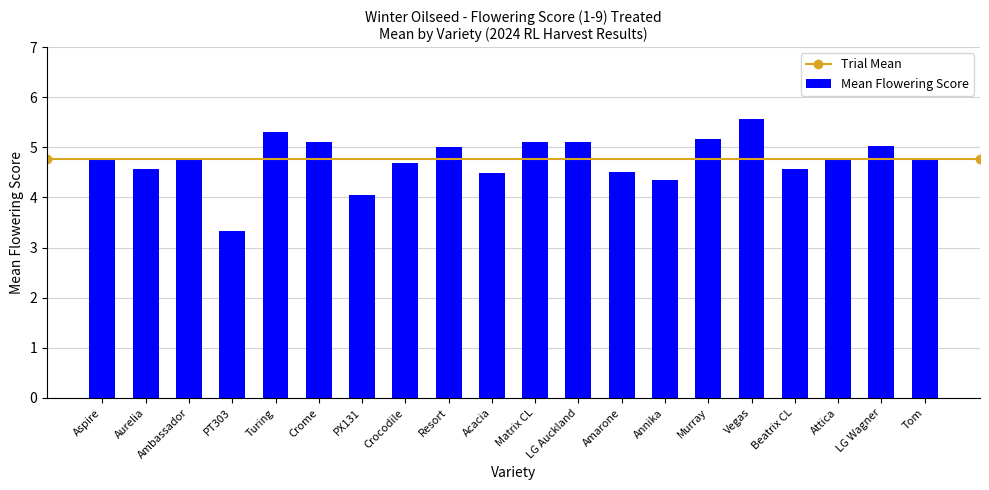

What value does the data have at PX131?

4.0